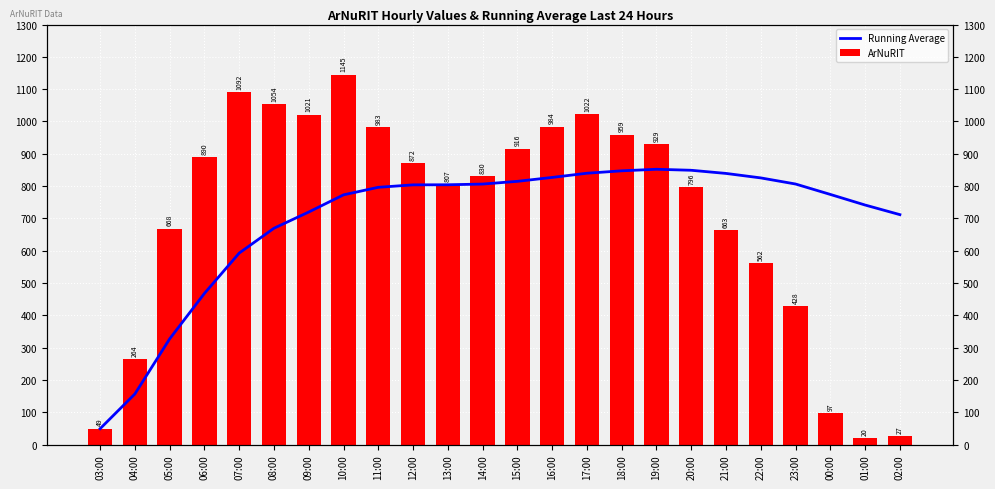

At 20:00, list the series in order from largest to smallest.

Running Average, ArNuRIT